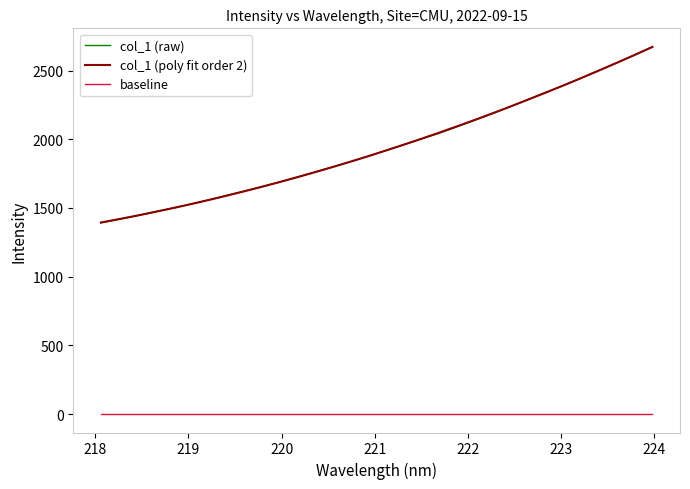

What is the sum of all col_1 (poly fit order 2) values?

62241.7